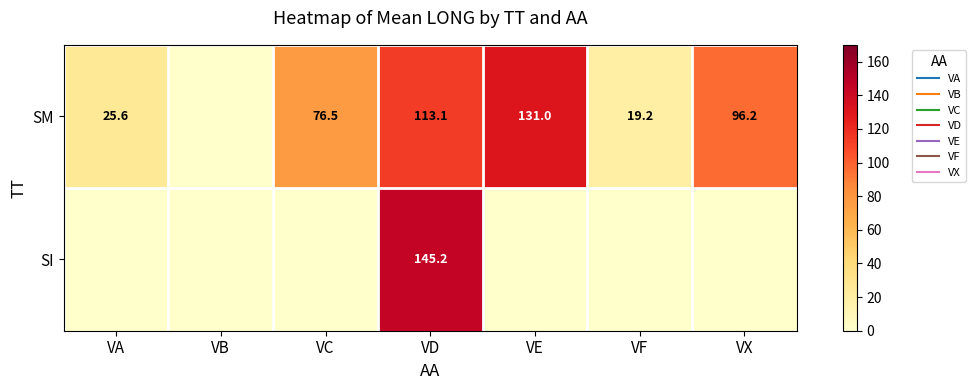

How many series are shown in this chart?

2